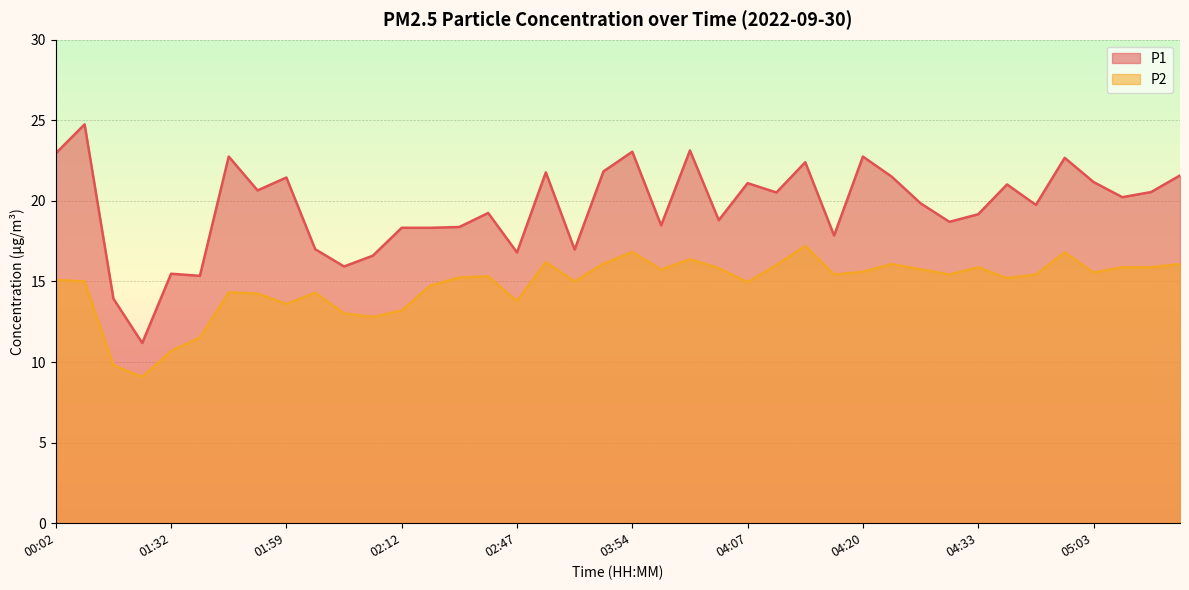

True or false: P1 and P2 intersect in this chart.

False